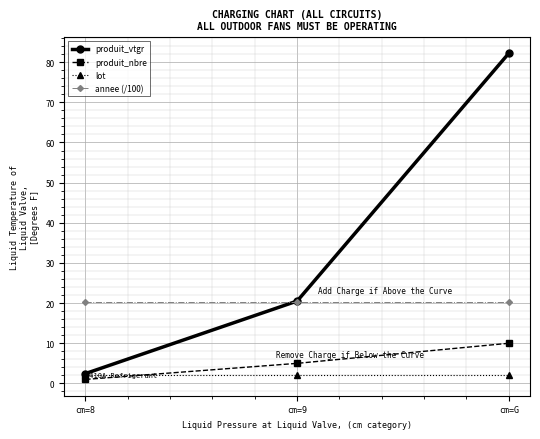

What position from the left is cm=8?

1